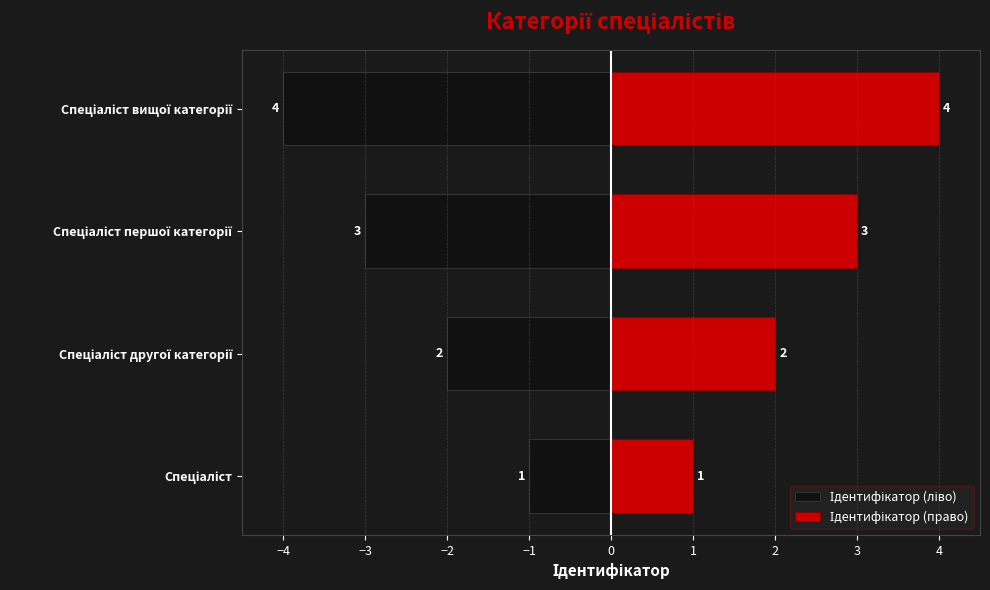

How many bars are there in each group?

2